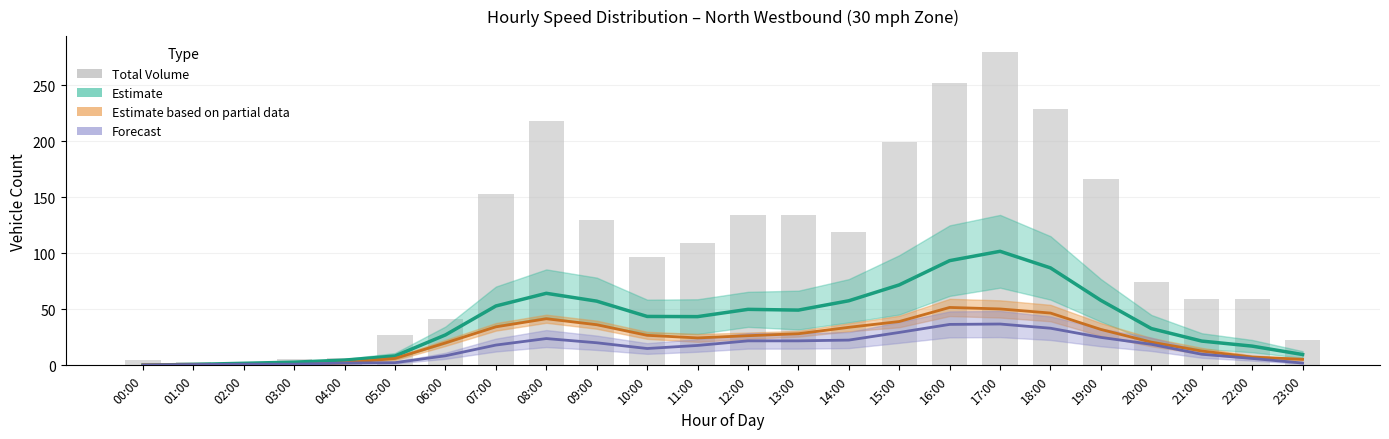

What is the value of the Forecast (25-30 mph) bar at the 10th from the left?

20.2